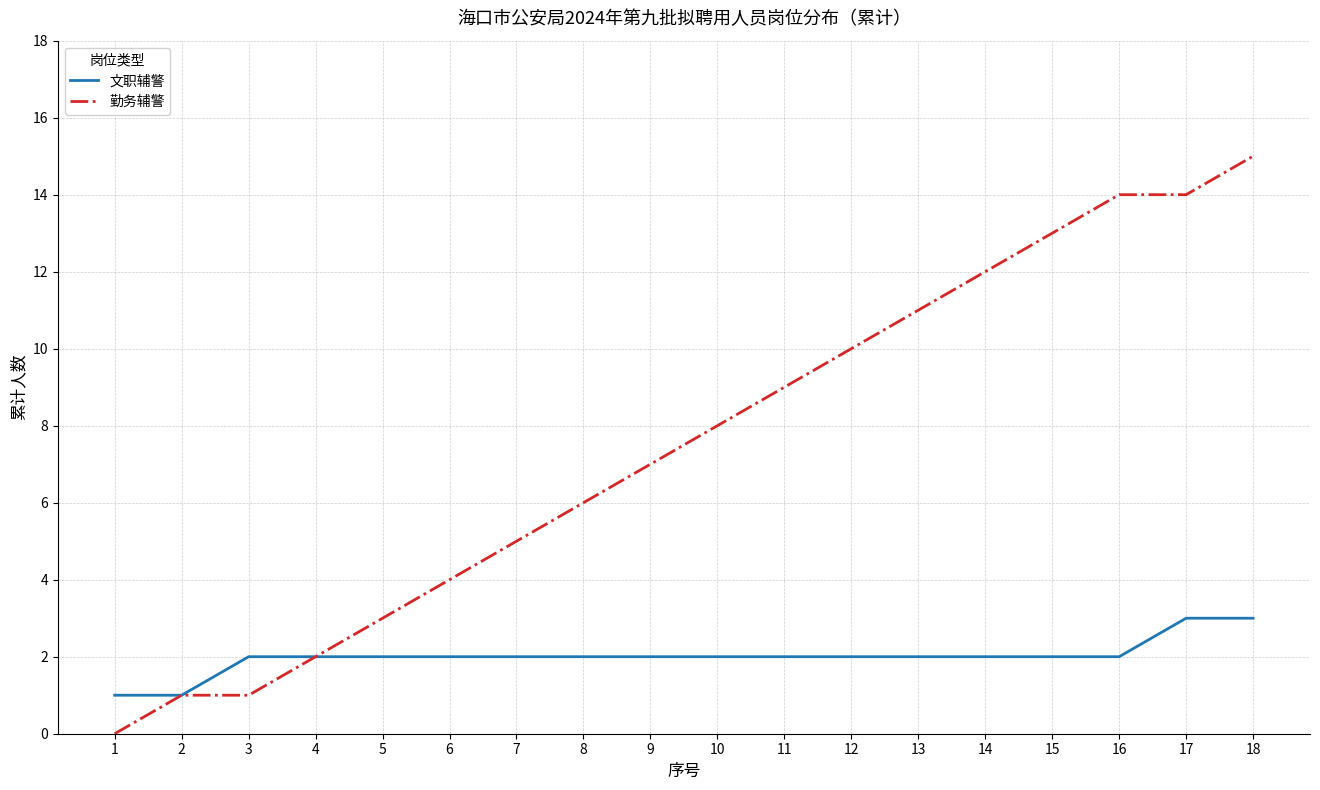

Reading left to right, what are all the values shown in this chart?

文职辅警: 1=1	2=1	3=2	4=2	5=2	6=2	7=2	8=2	9=2	10=2	11=2	12=2	13=2	14=2	15=2	16=2	17=3	18=3
勤务辅警: 1=0	2=1	3=1	4=2	5=3	6=4	7=5	8=6	9=7	10=8	11=9	12=10	13=11	14=12	15=13	16=14	17=14	18=15